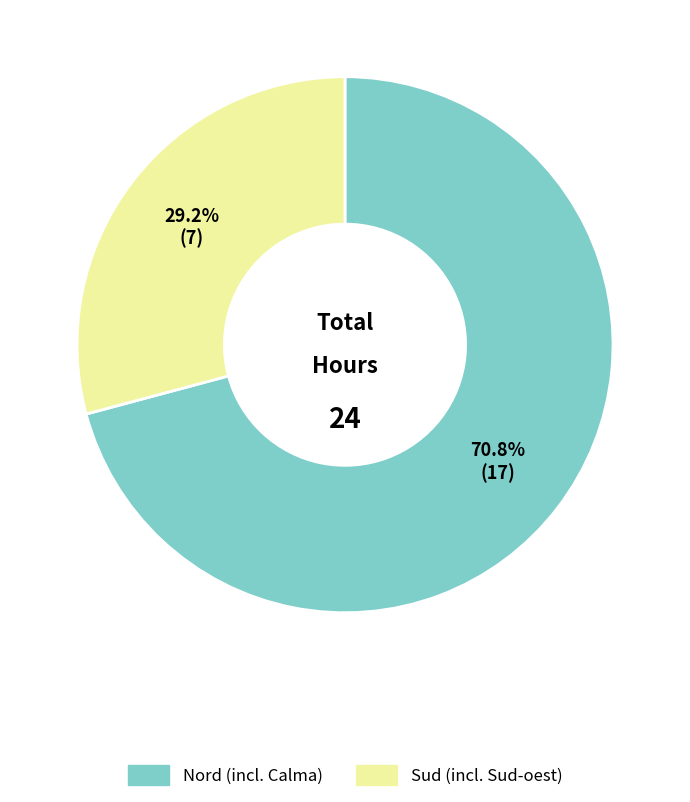

Which slice is the smallest?

Sud (incl. Sud-oest)